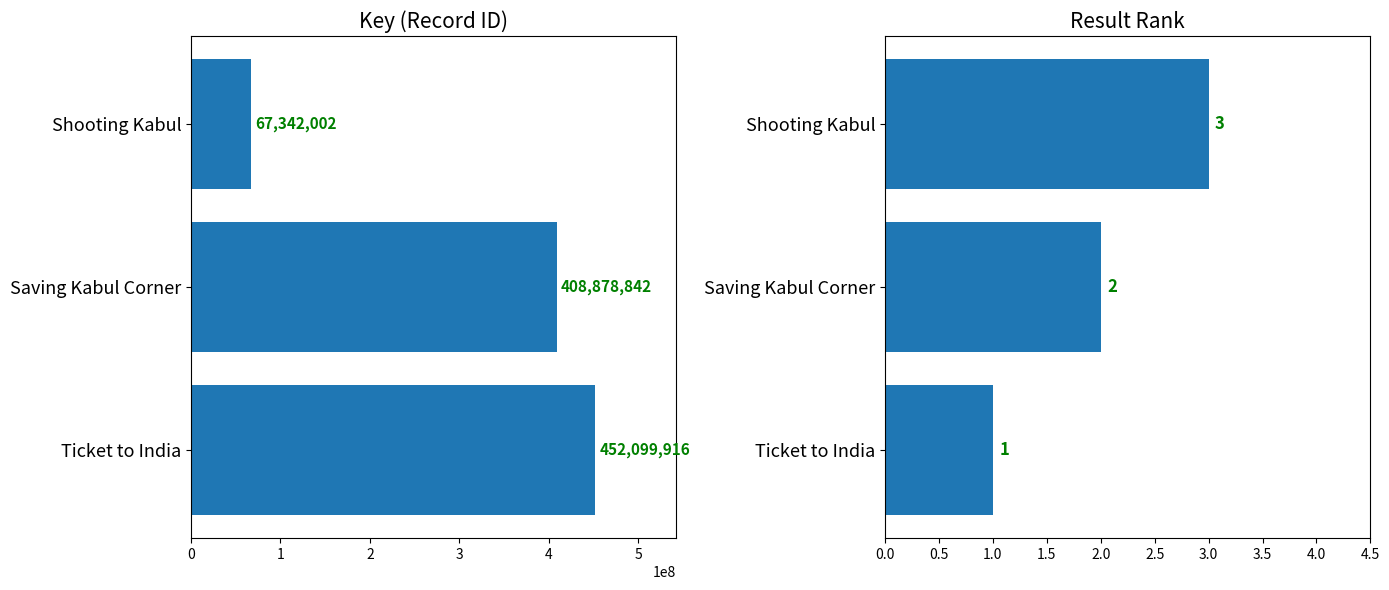

Count the Result values in the range 1 to 3.

3